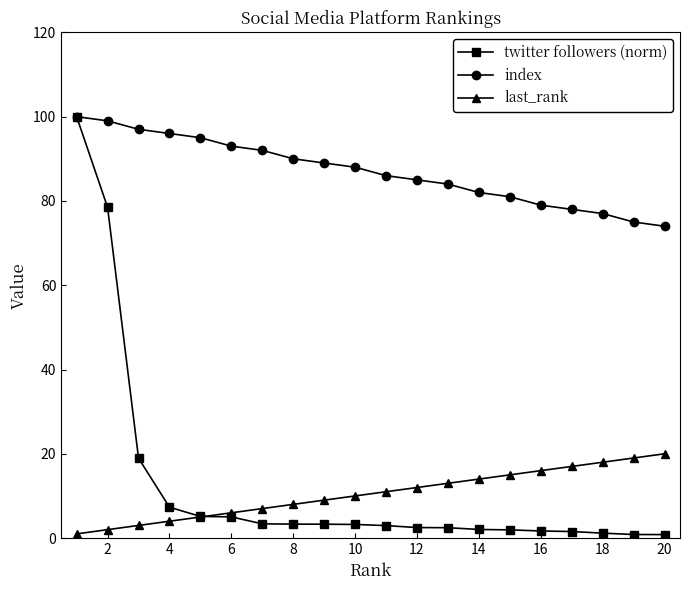

Which series has the largest range (max minus min)?

twitter followers (norm)